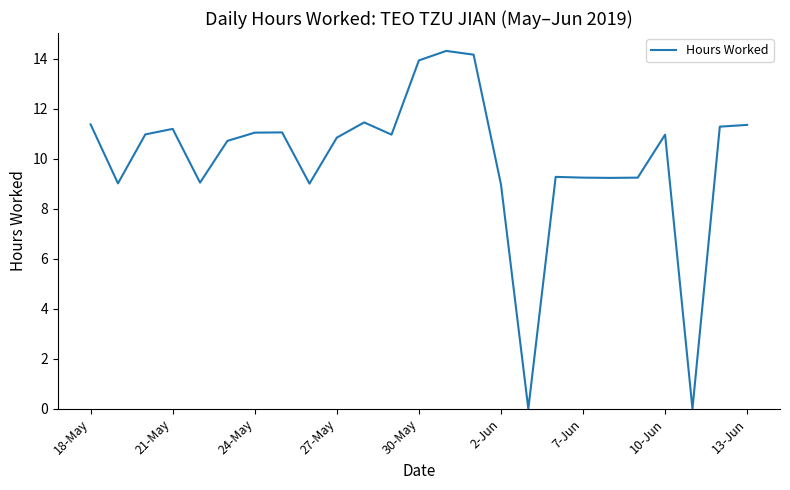

What is the greatest value displayed?

14.3